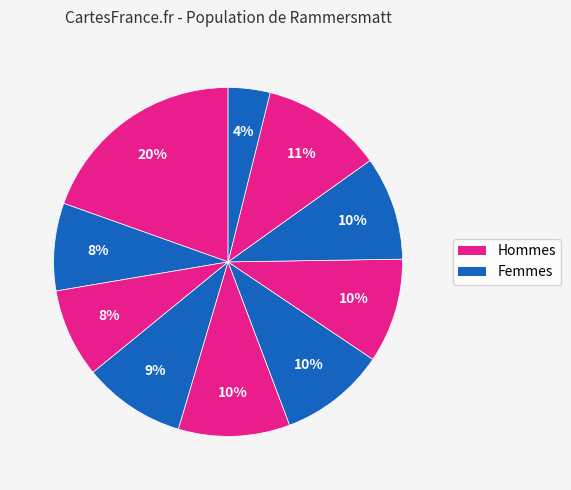

Count the number of slices in the pie.

10